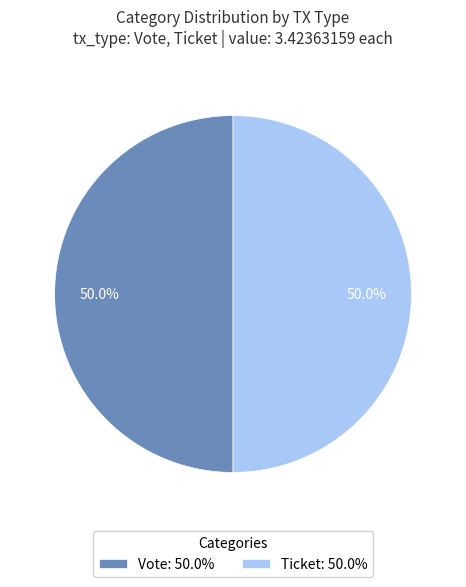

Combined, what portion of the pie is Vote: 50.0% and Ticket: 50.0%?

100.0%